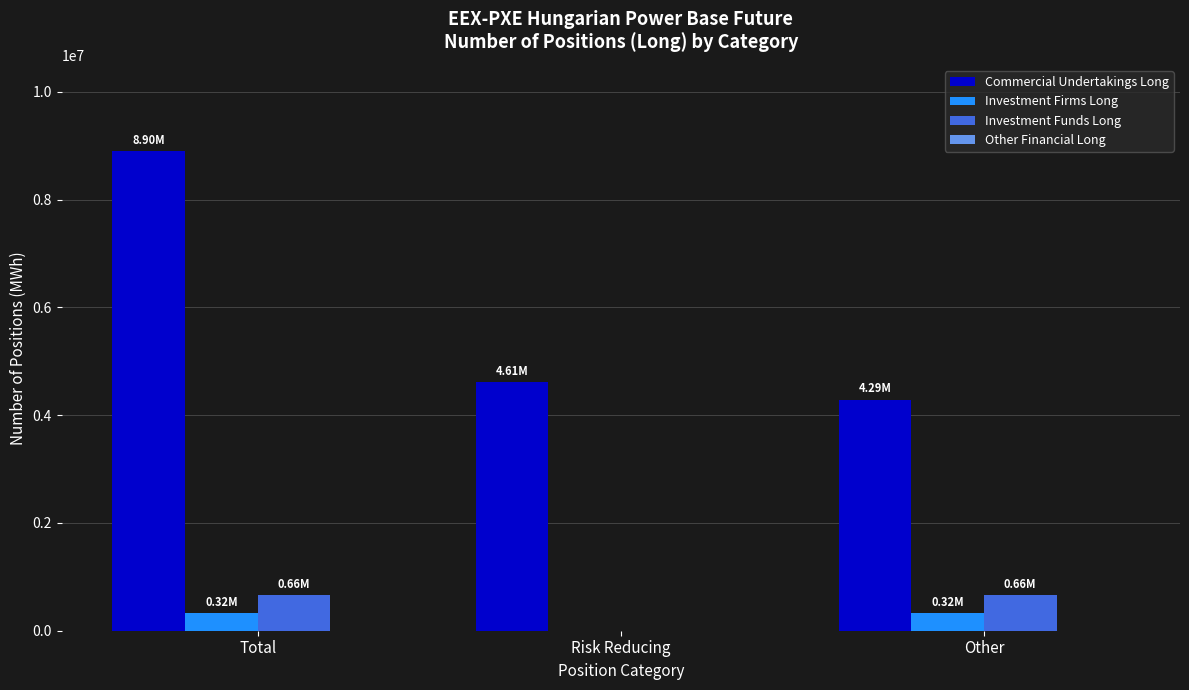

How many distinct data groups are displayed?

3